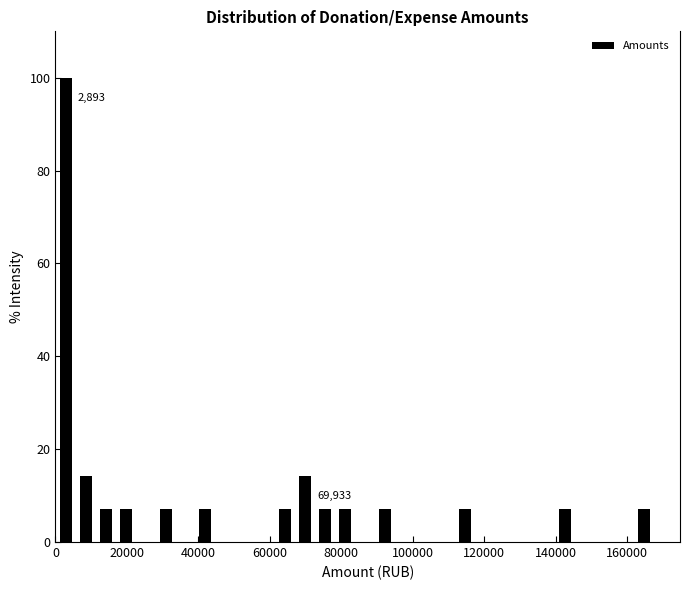

Around what value on the x-axis is the tallest bar? Give the approximate position of its centre, as read against the axis.

2000